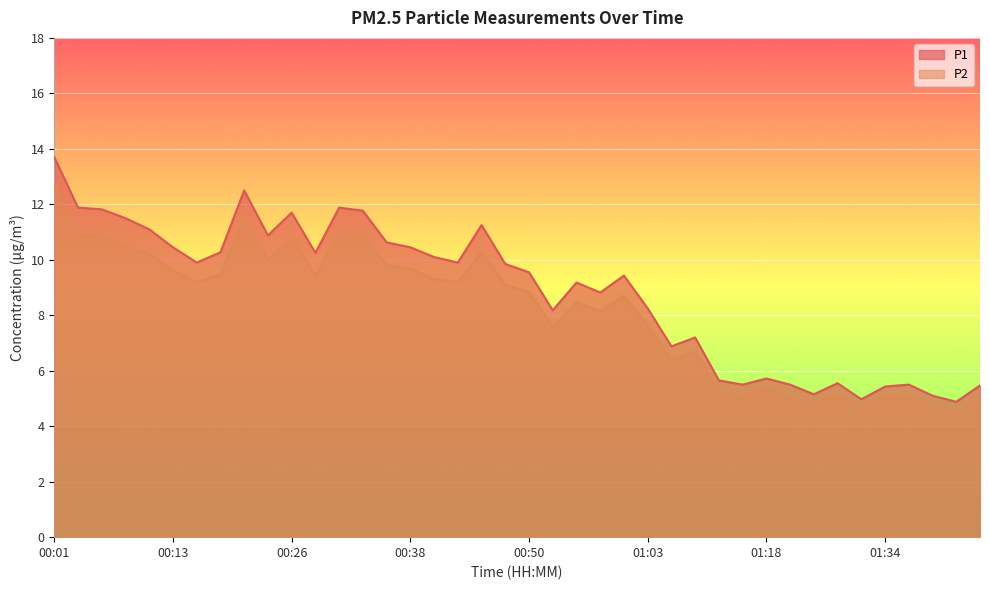

Is the value of P2 at 00:55 greater than the value of P1 at 00:28?

No